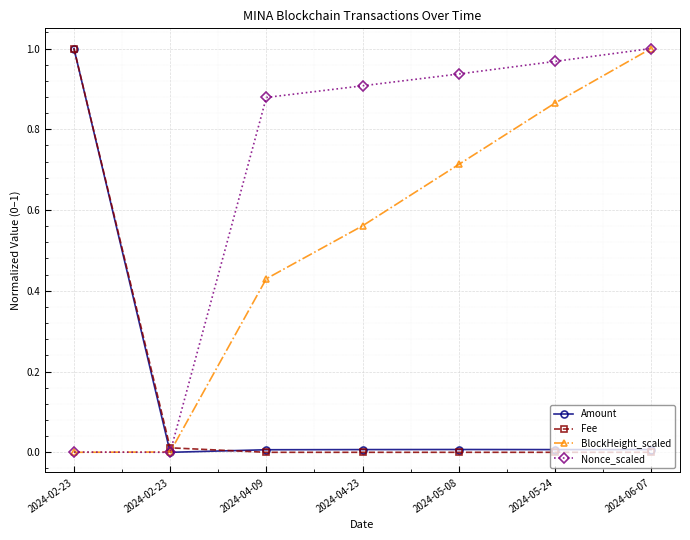

Rank the series at 2024-05-08 from lowest to highest value.

Fee, Amount, BlockHeight_scaled, Nonce_scaled